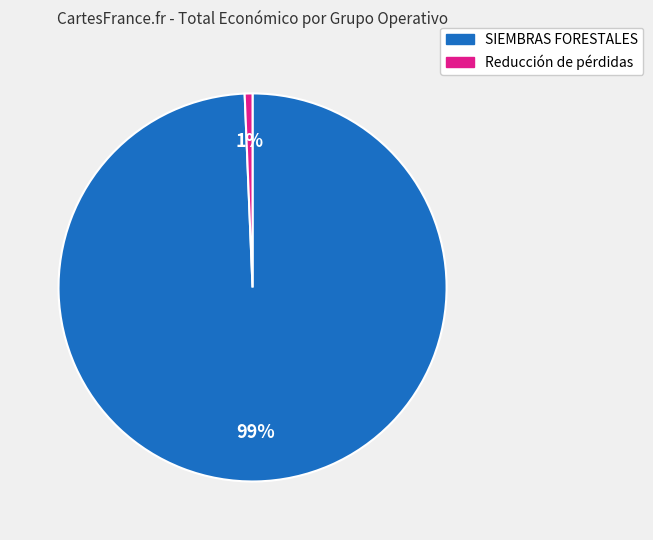

Between Reducción de pérdidas and SIEMBRAS FORESTALES, which is larger?

SIEMBRAS FORESTALES